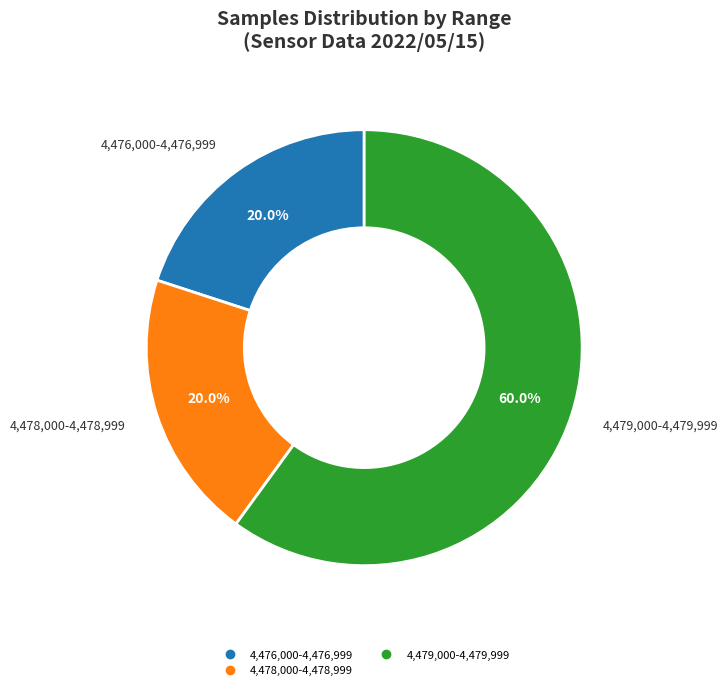

To the nearest percent, what is the average slice percentage?

33%